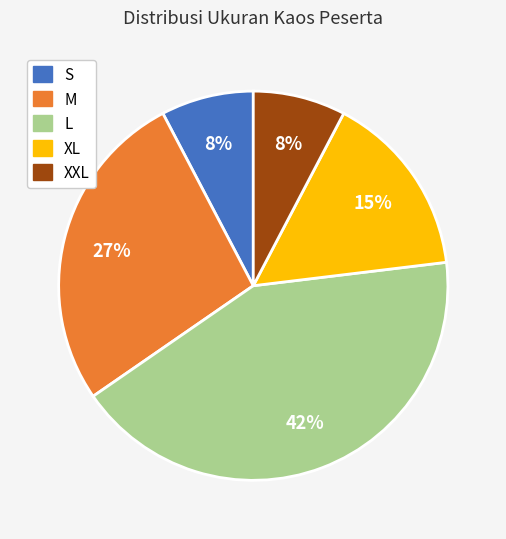

Is it true that L is 36% of the pie?

False